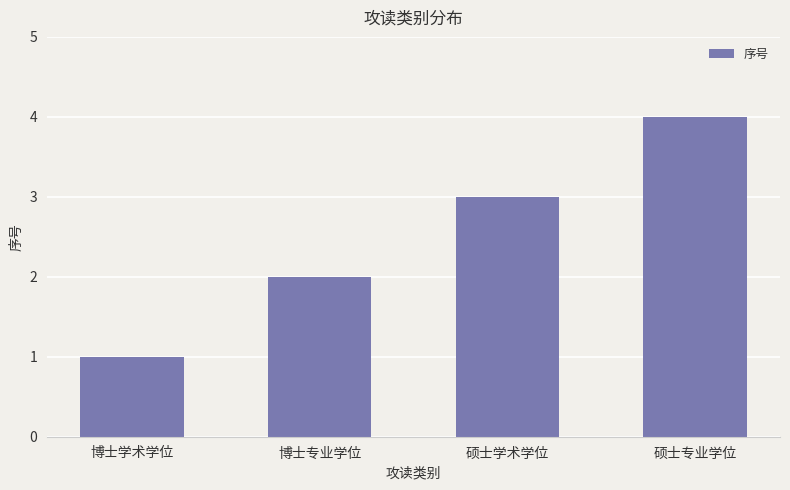

How many data points does each series have?

4